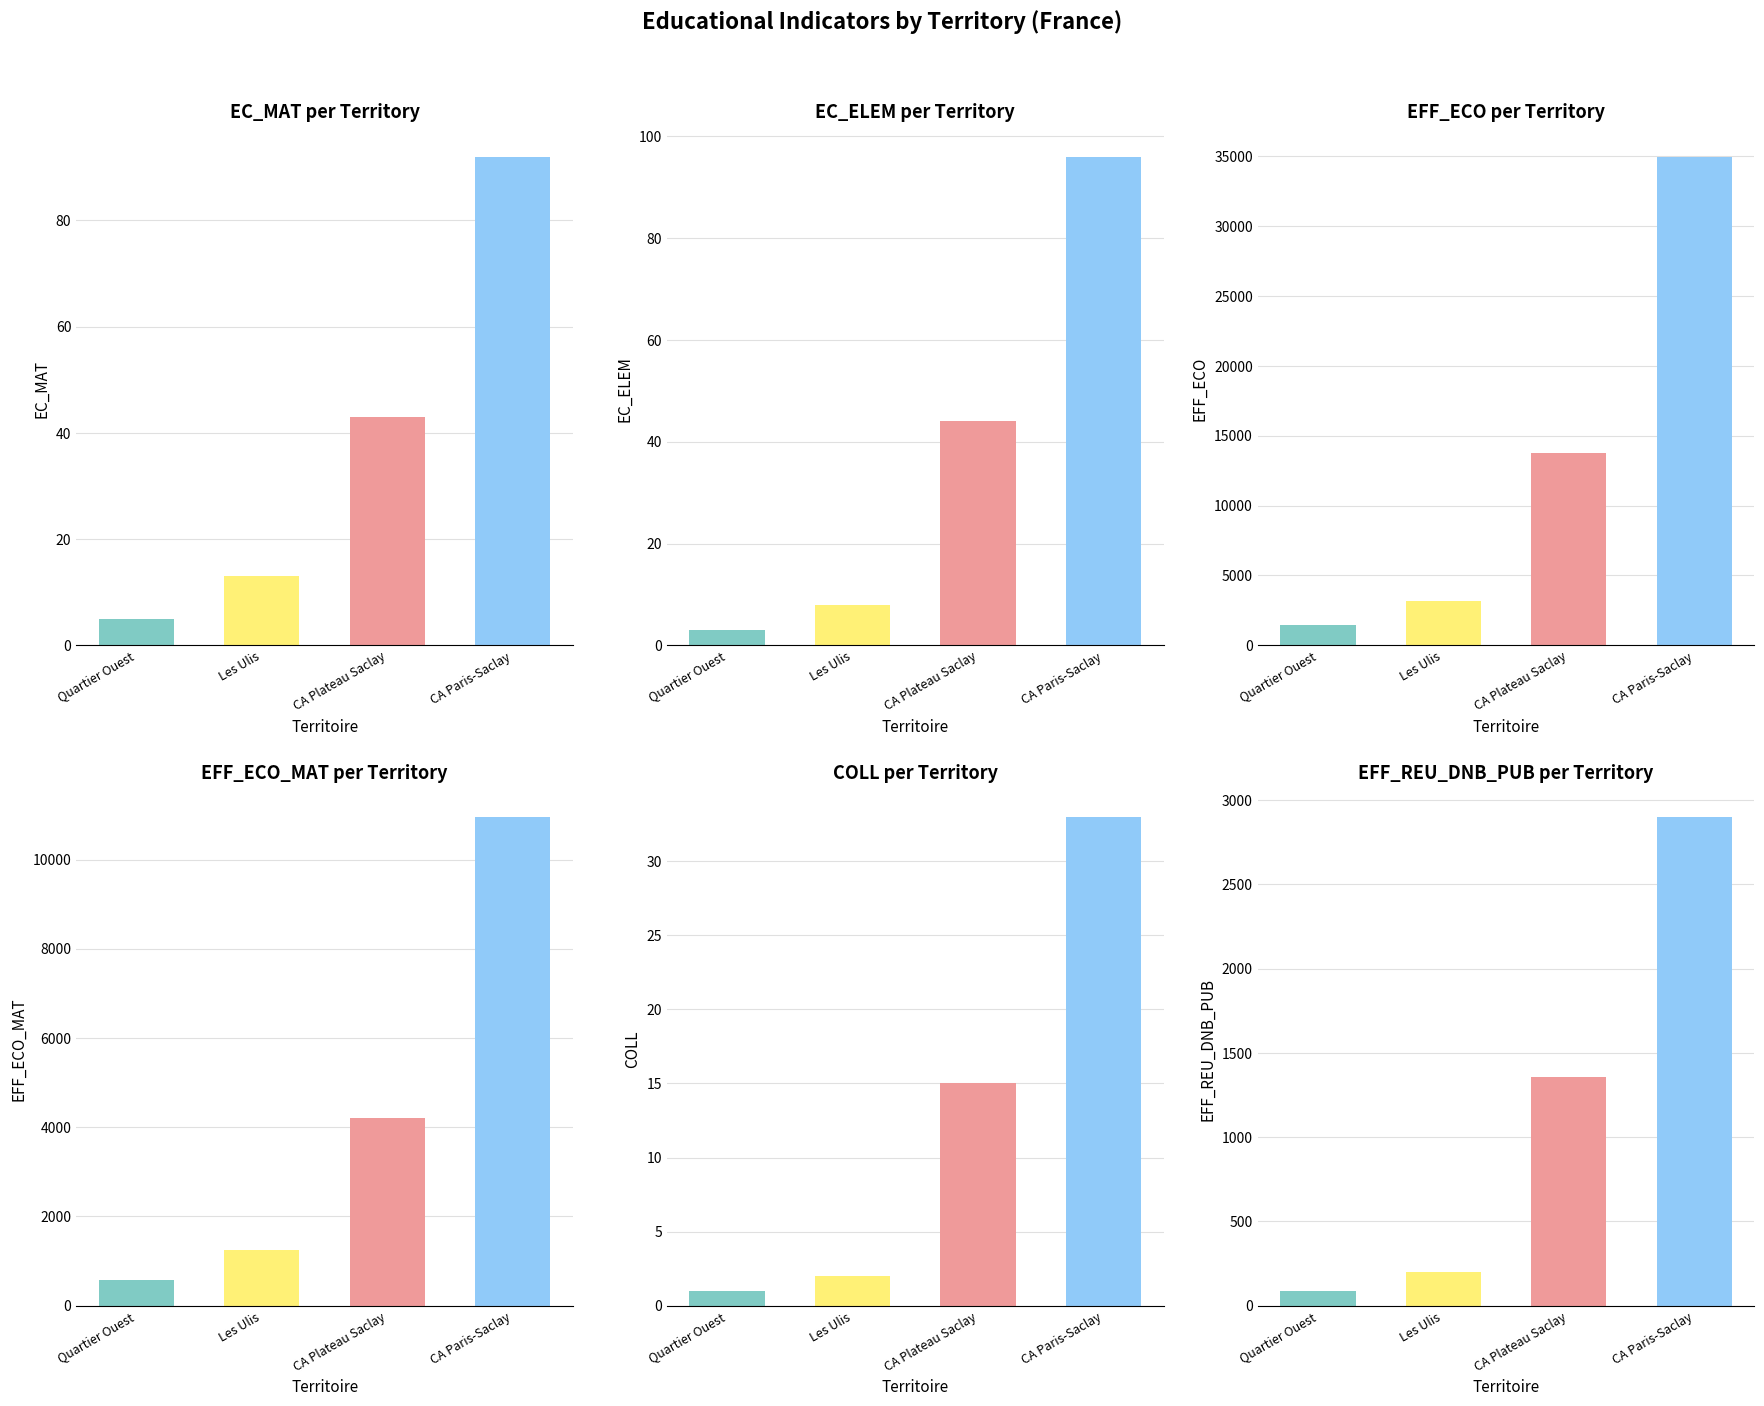

Reading right to left, transcribe all the data shown in this chart.

EC_MAT: 92	43	13	5
EC_ELEM: 96	44	8	3
EFF_ECO: 34971	13740	3177	1443
EFF_ECO_MAT: 10958	4207	1245	575
COLL: 33	15	2	1
EFF_REU_DNB_PUB: 2900	1355	202	86